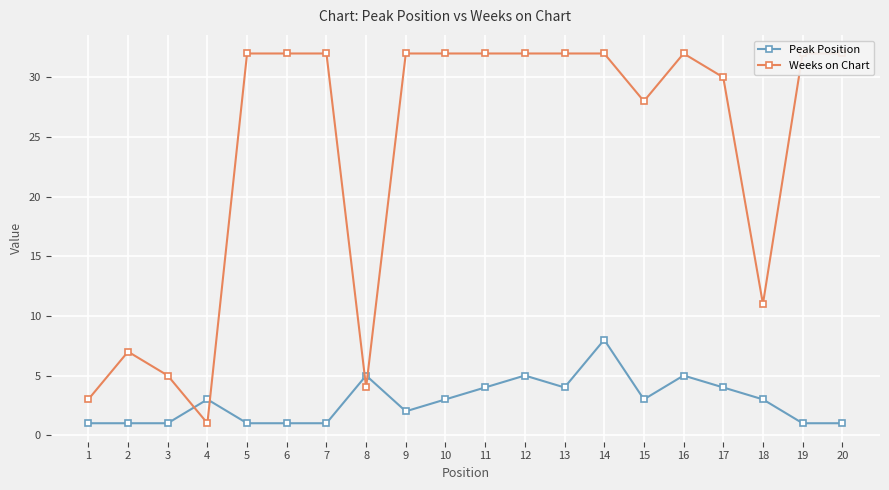

True or false: Weeks on Chart has a value of 5 at 3.

True